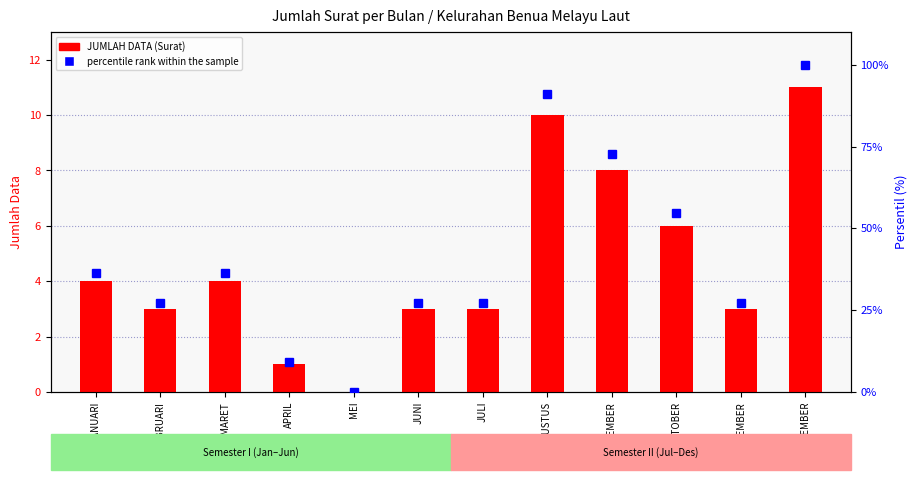

The value of JUMLAH DATA at DESEMBER is 11.0. True or false?

True